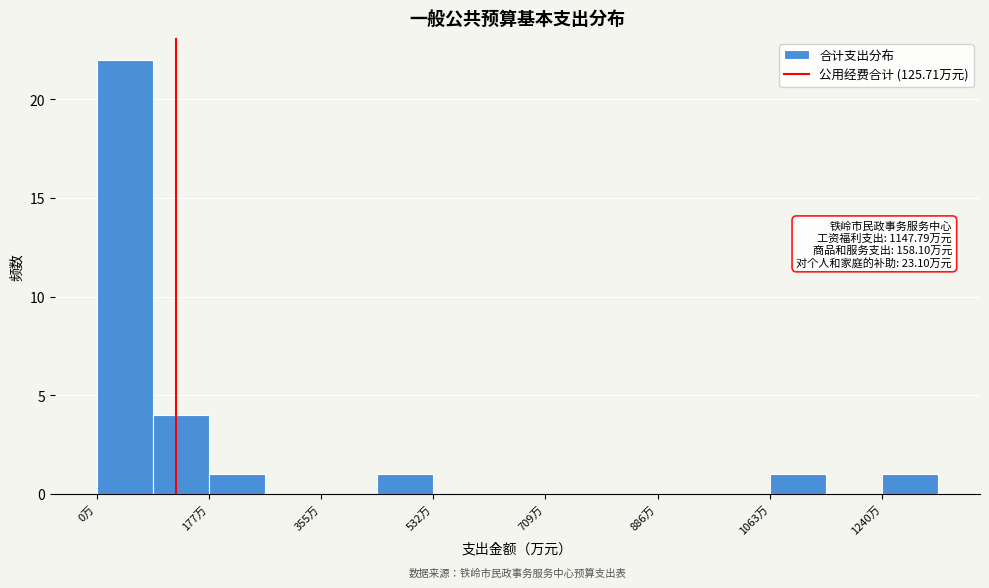

Over which range of the x-axis is the bar tallest?

0 to 80